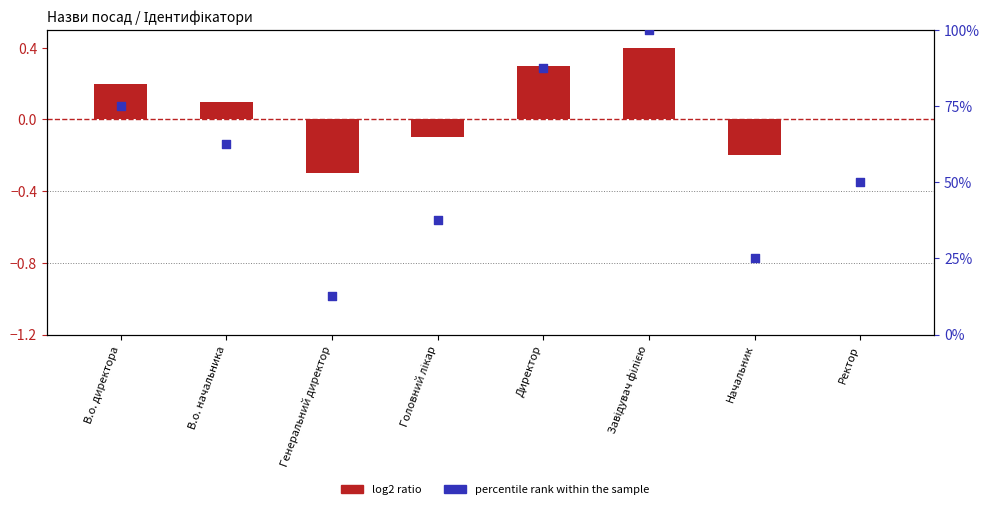

Which series reaches the minimum Y coordinate?

log2 ratio